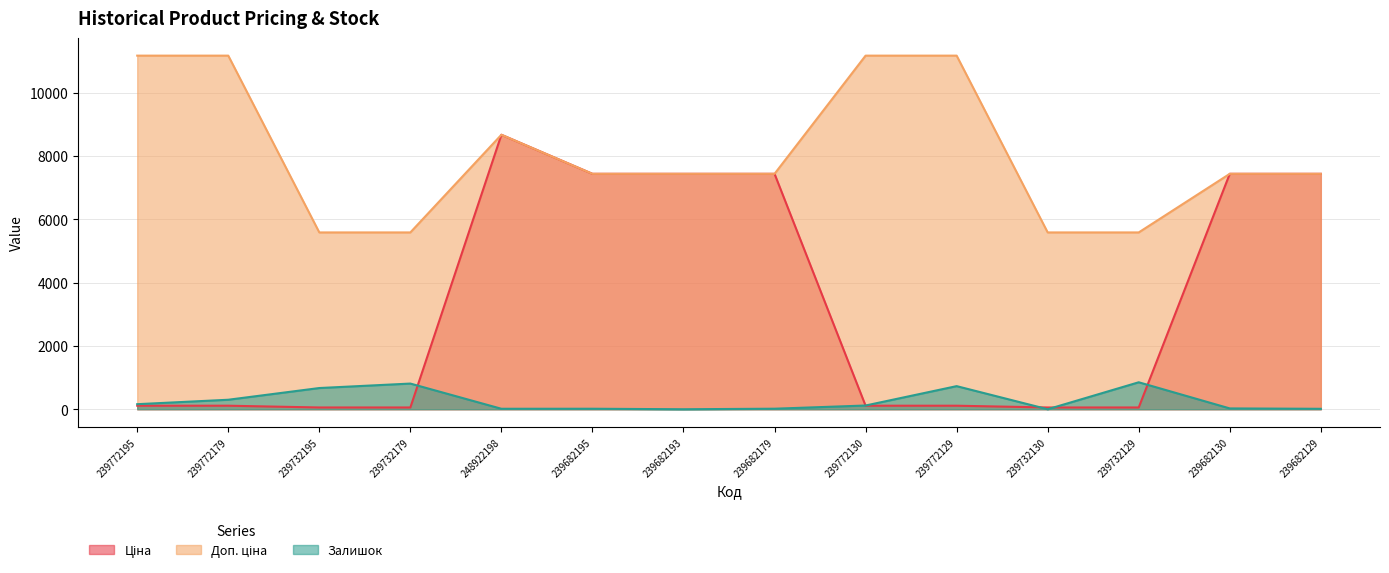

True or false: Ціна and Доп. ціна intersect in this chart.

False